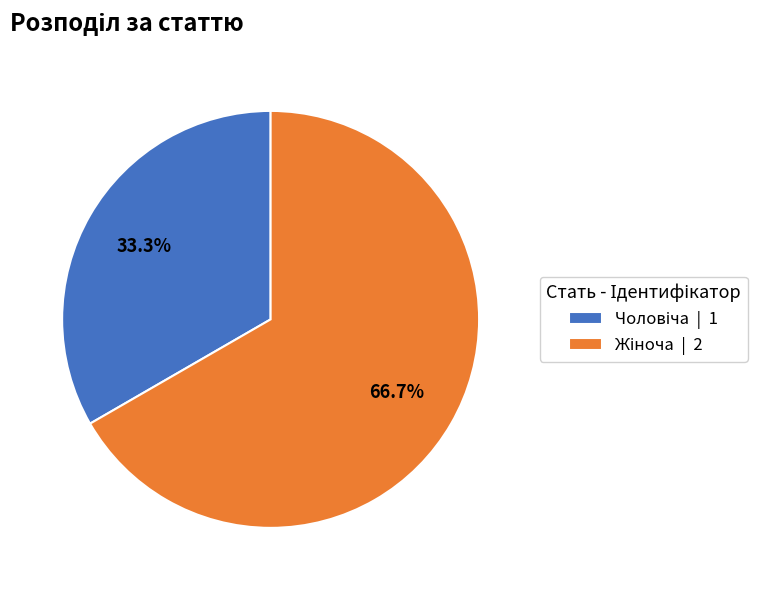

How many segments does this pie chart have?

2